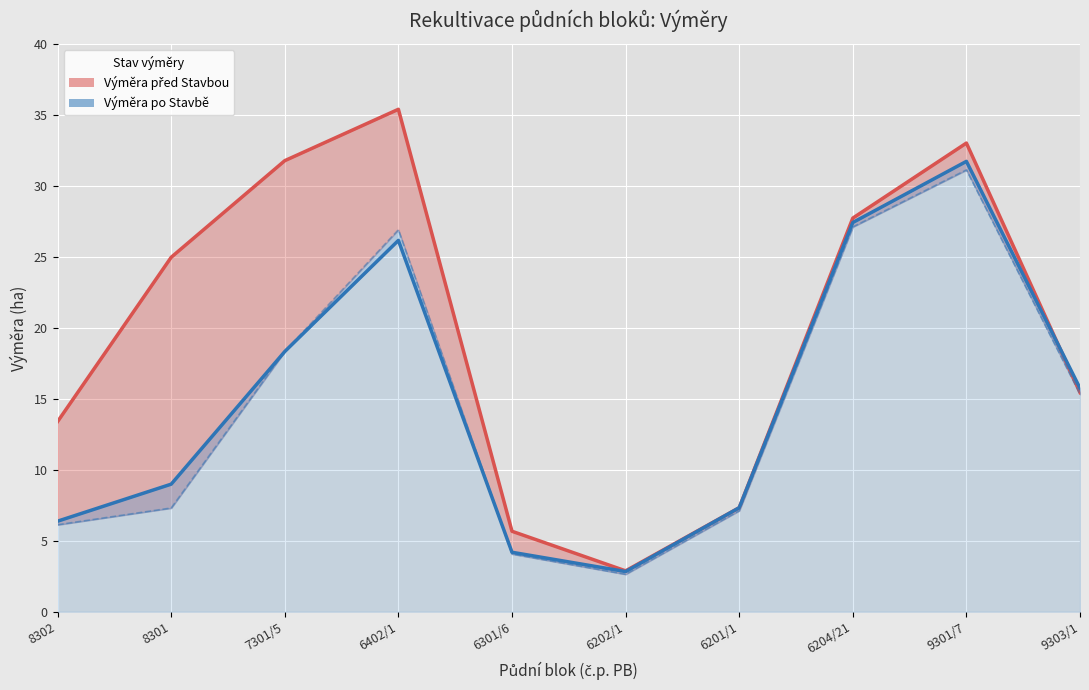

Reading left to right, list all the values displayed in this chart.

Výměra před Stavbou: 8302=13.4	8301=25.0	7301/5=31.8	6402/1=35.4	6301/6=5.7	6202/1=2.9	6201/1=7.3	6204/21=27.7	9301/7=33.0	9303/1=15.4
Výměra po Stavbě: 8302=6.4	8301=9.0	7301/5=18.3	6402/1=26.2	6301/6=4.2	6202/1=2.8	6201/1=7.3	6204/21=27.4	9301/7=31.7	9303/1=15.8
Výměra během Stavby: 8302=6.1	8301=7.3	7301/5=18.3	6402/1=26.9	6301/6=4.1	6202/1=2.6	6201/1=7.1	6204/21=27.1	9301/7=31.1	9303/1=15.3